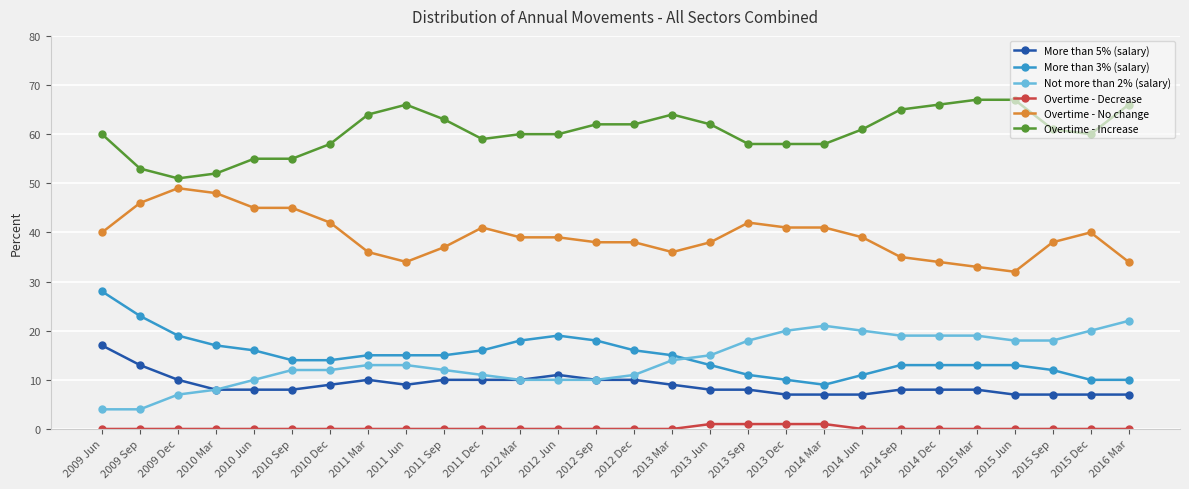

True or false: Overtime - No change has more than 1 interior local peaks.

True